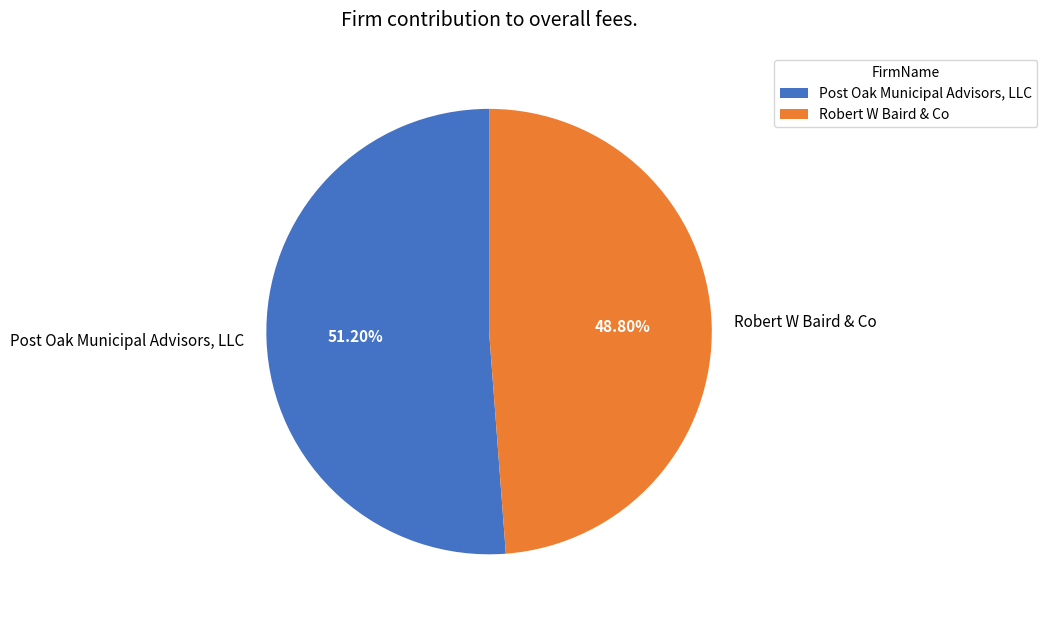

Which has a higher value, Robert W Baird & Co or Post Oak Municipal Advisors, LLC?

Post Oak Municipal Advisors, LLC